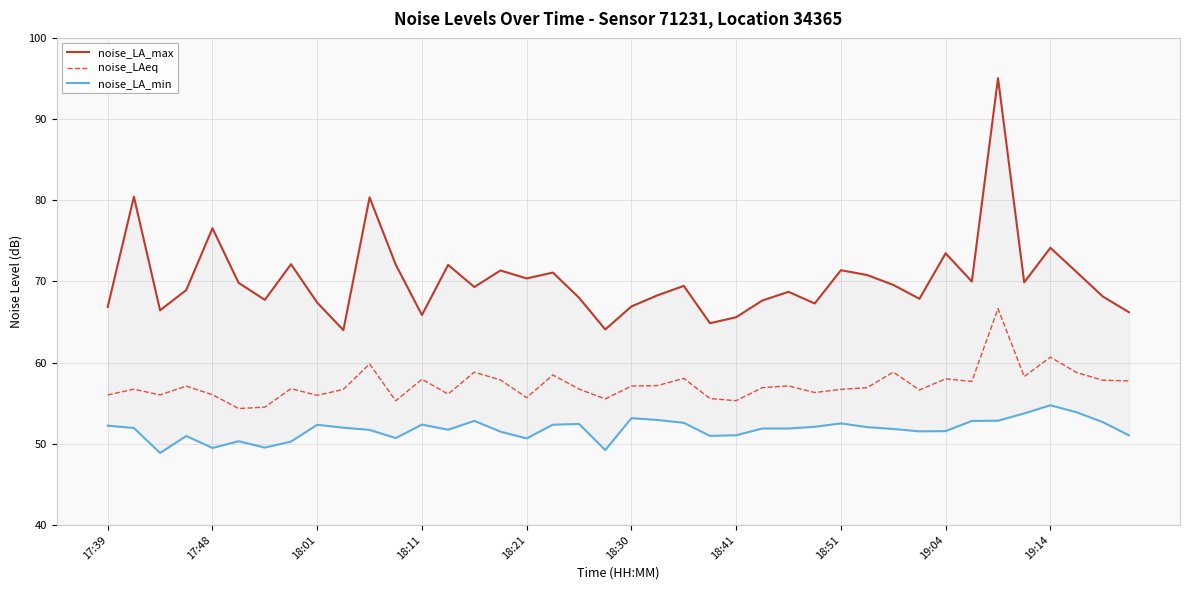

The value of noise_LA_max at 39 is 66.2. True or false?

True